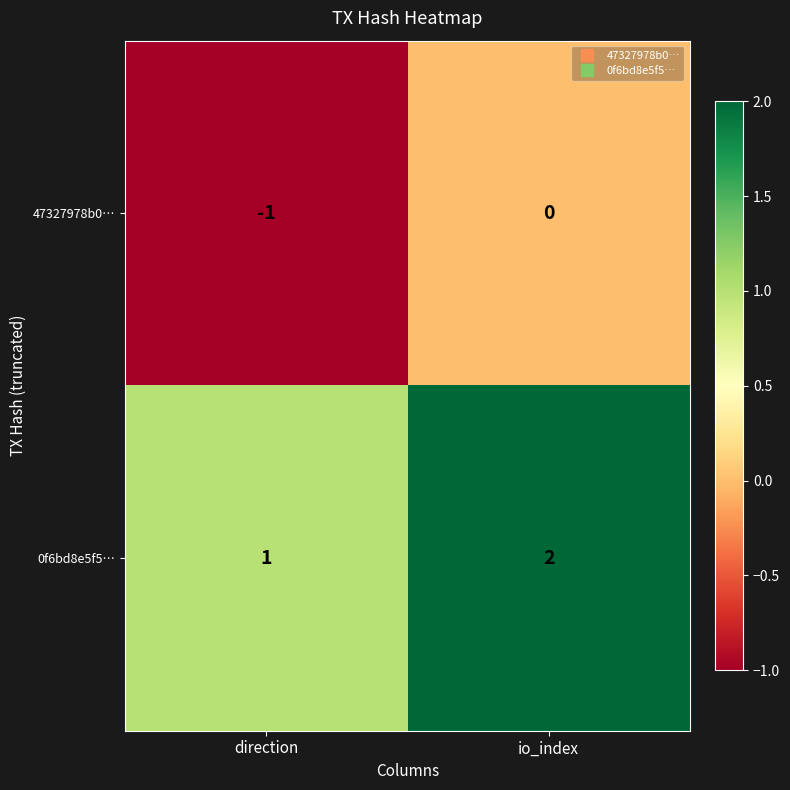

At which label is 0f6bd8e5f5… closest to 1?

direction